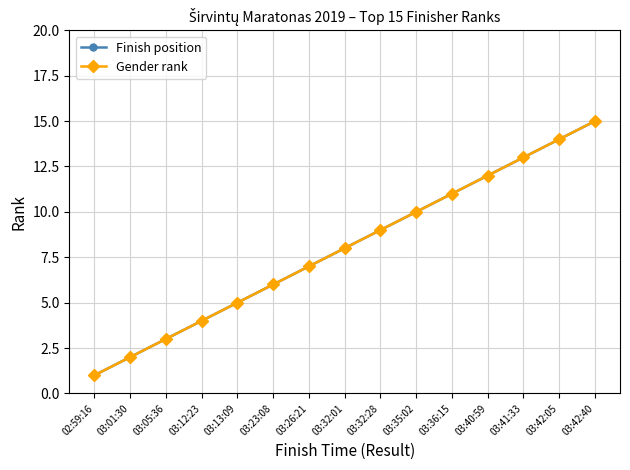

Is it true that Gender rank equals 9 at 03:32:28?

True